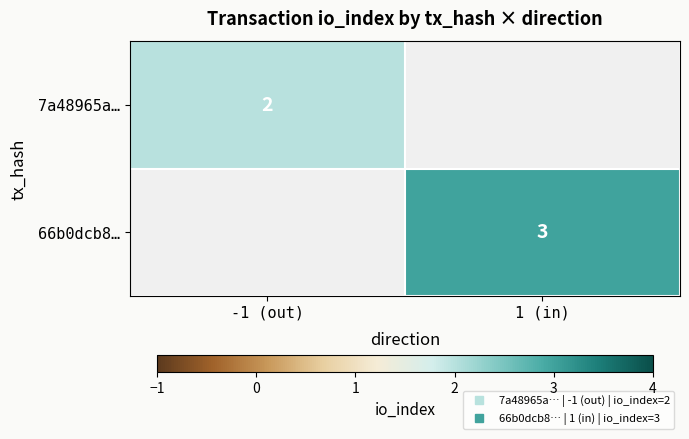

The 7a48965a… series shows 2.0 at -1 (out). True or false?

True